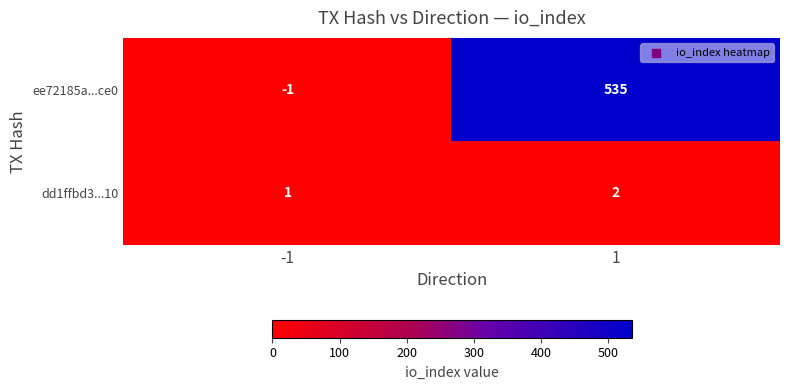

How many data points does each series have?

2